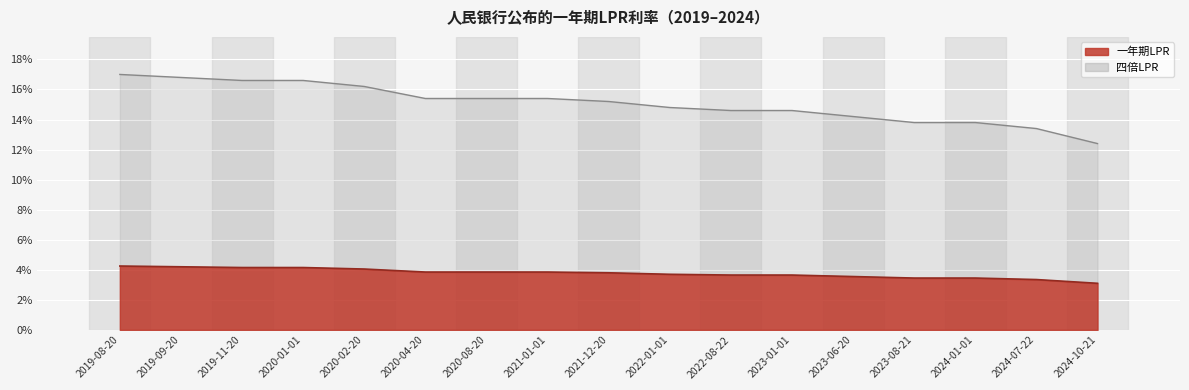

True or false: 一年期LPR has more than 1 points higher than both neighbors.

False